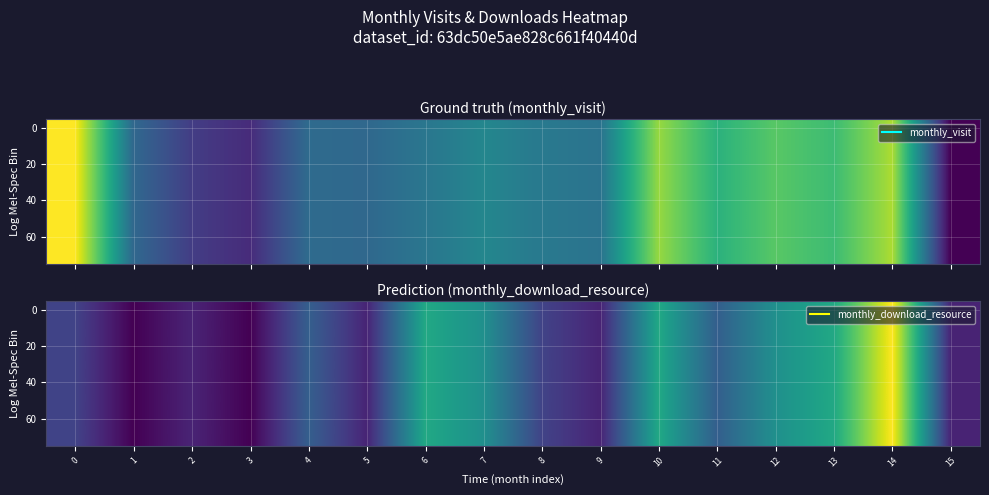

What is the difference between the 20 values at 15 and 0?

1